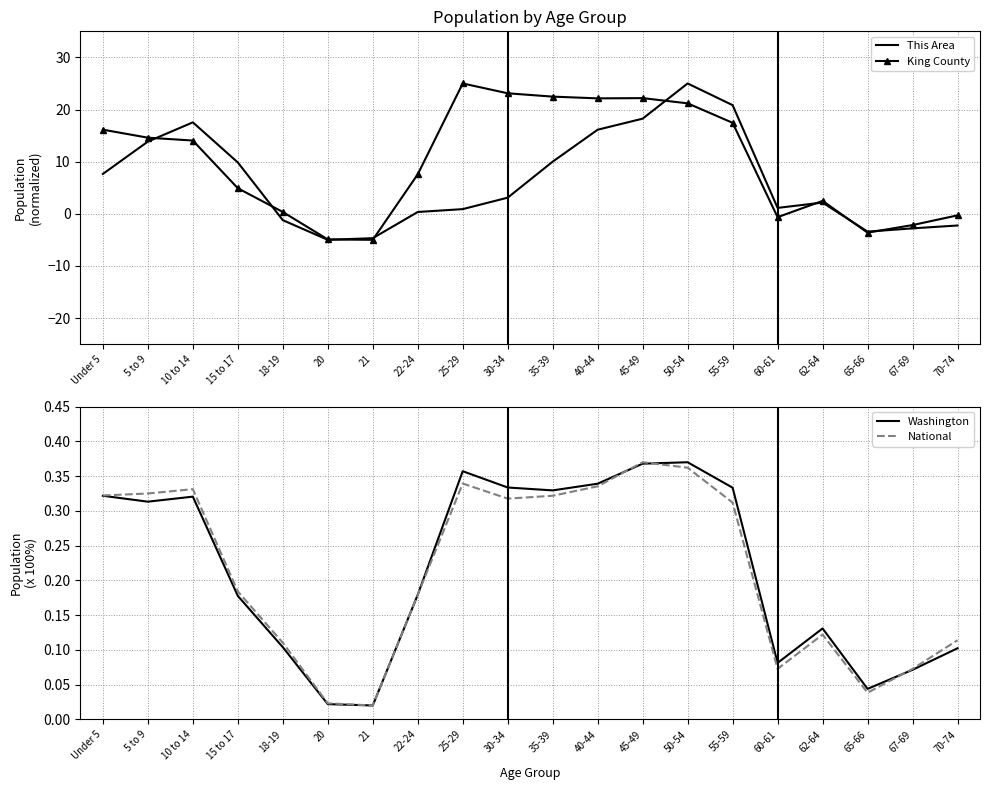

Reading left to right, transcribe all the data shown in this chart.

This Area: Under 5=7.6	5 to 9=13.8	10 to 14=17.5	15 to 17=9.8	18-19=-1.2	20=-5.0	21=-4.7	22-24=0.3	25-29=0.9	30-34=3.1	35-39=10.0	40-44=16.1	45-49=18.2	50-54=25.0	55-59=20.8	60-61=1.1	62-64=2.1	65-66=-3.4	67-69=-2.8	70-74=-2.3
King County: Under 5=16.1	5 to 9=14.6	10 to 14=14.0	15 to 17=4.9	18-19=0.3	20=-4.9	21=-5.0	22-24=7.6	25-29=25.0	30-34=23.1	35-39=22.5	40-44=22.1	45-49=22.2	50-54=21.2	55-59=17.4	60-61=-0.7	62-64=2.5	65-66=-3.6	67-69=-2.2	70-74=-0.3
Washington: Under 5=0.3	5 to 9=0.3	10 to 14=0.3	15 to 17=0.2	18-19=0.1	20=0.0	21=0.0	22-24=0.2	25-29=0.4	30-34=0.3	35-39=0.3	40-44=0.3	45-49=0.4	50-54=0.4	55-59=0.3	60-61=0.1	62-64=0.1	65-66=0.0	67-69=0.1	70-74=0.1
National: Under 5=0.3	5 to 9=0.3	10 to 14=0.3	15 to 17=0.2	18-19=0.1	20=0.0	21=0.0	22-24=0.2	25-29=0.3	30-34=0.3	35-39=0.3	40-44=0.3	45-49=0.4	50-54=0.4	55-59=0.3	60-61=0.1	62-64=0.1	65-66=0.0	67-69=0.1	70-74=0.1